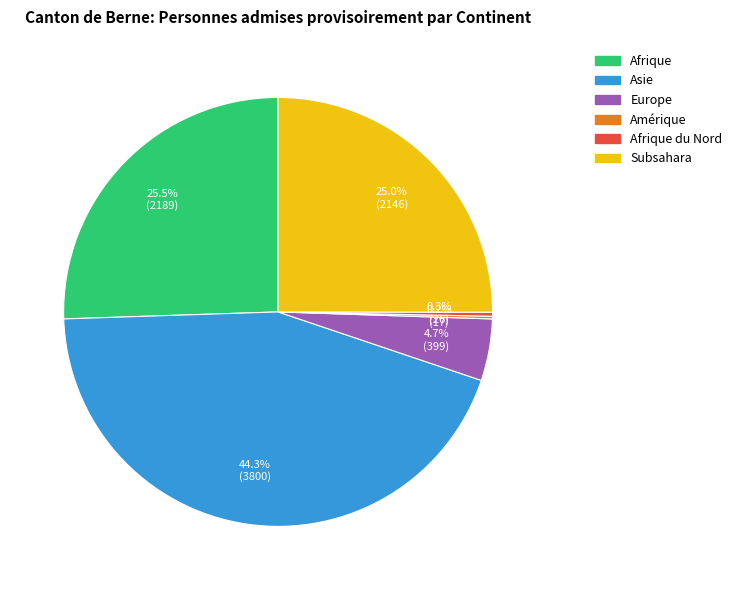

Is there a majority slice in this chart?

No